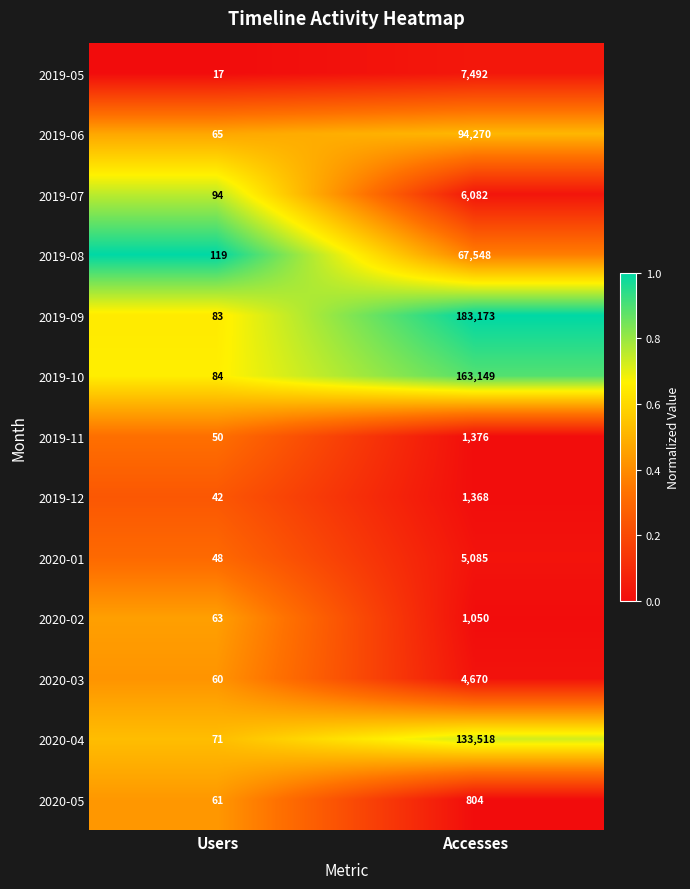

Reading left to right, extract all data points from this chart.

2019-05: Users=17	Accesses=7492
2019-06: Users=65	Accesses=94270
2019-07: Users=94	Accesses=6082
2019-08: Users=119	Accesses=67548
2019-09: Users=83	Accesses=183173
2019-10: Users=84	Accesses=163149
2019-11: Users=50	Accesses=1376
2019-12: Users=42	Accesses=1368
2020-01: Users=48	Accesses=5085
2020-02: Users=63	Accesses=1050
2020-03: Users=60	Accesses=4670
2020-04: Users=71	Accesses=133518
2020-05: Users=61	Accesses=804